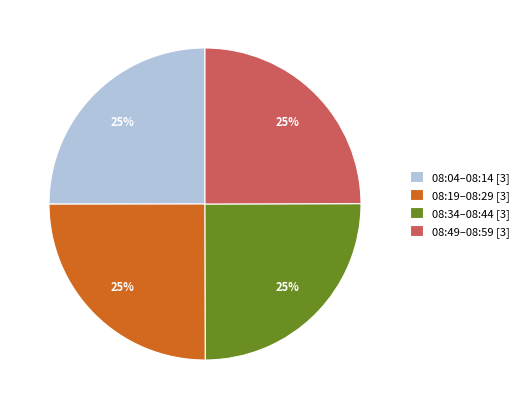

What percentage is the 08:04–08:14 [3] slice, to the nearest percent?

25%